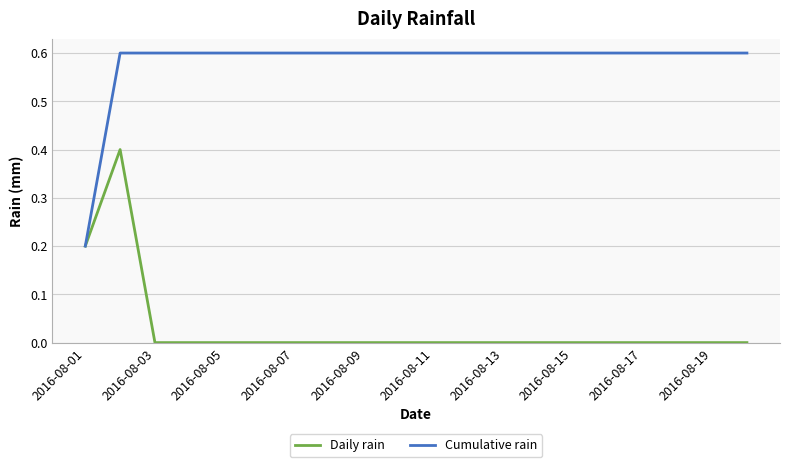

At how many categories does at least one series exceed 0?

20